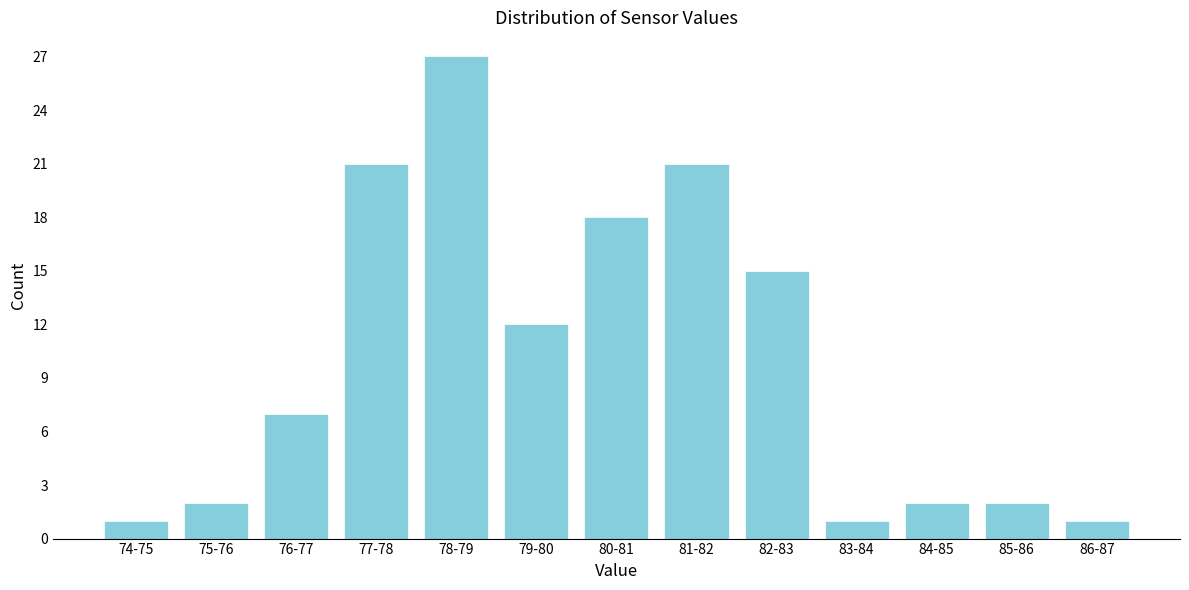

Reading left to right, extract all data points from this chart.

74-75=1	75-76=2	76-77=7	77-78=21	78-79=27	79-80=12	80-81=18	81-82=21	82-83=15	83-84=1	84-85=2	85-86=2	86-87=1